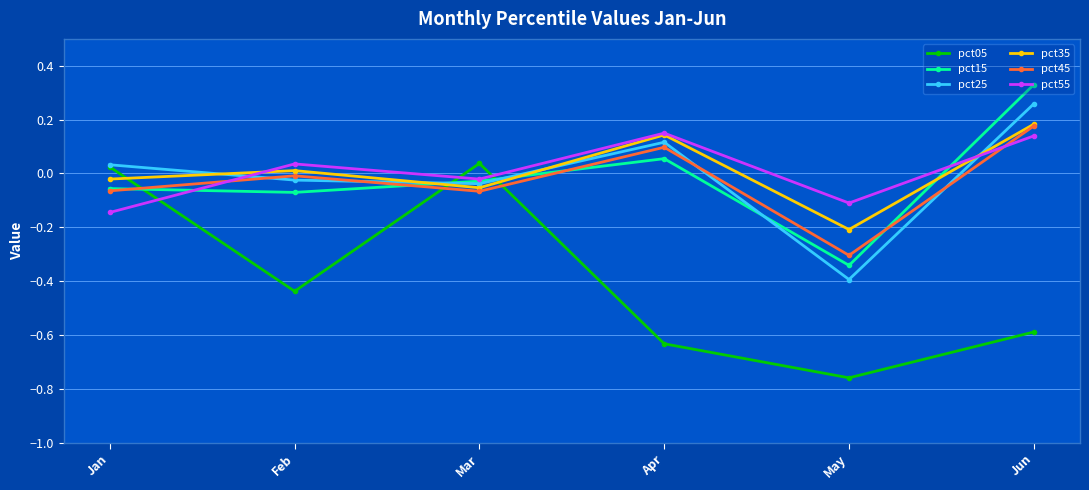

How many data points does each series have?

6